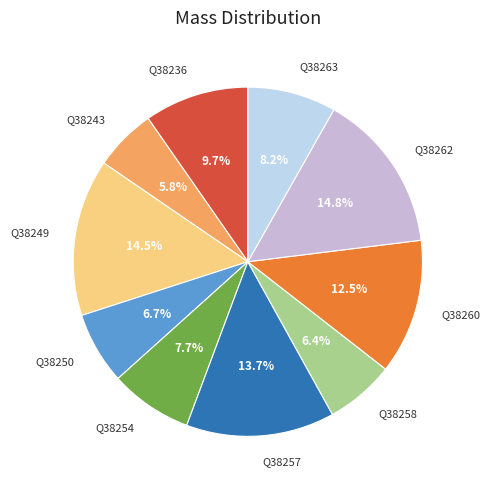

Count the number of slices in the pie.

10